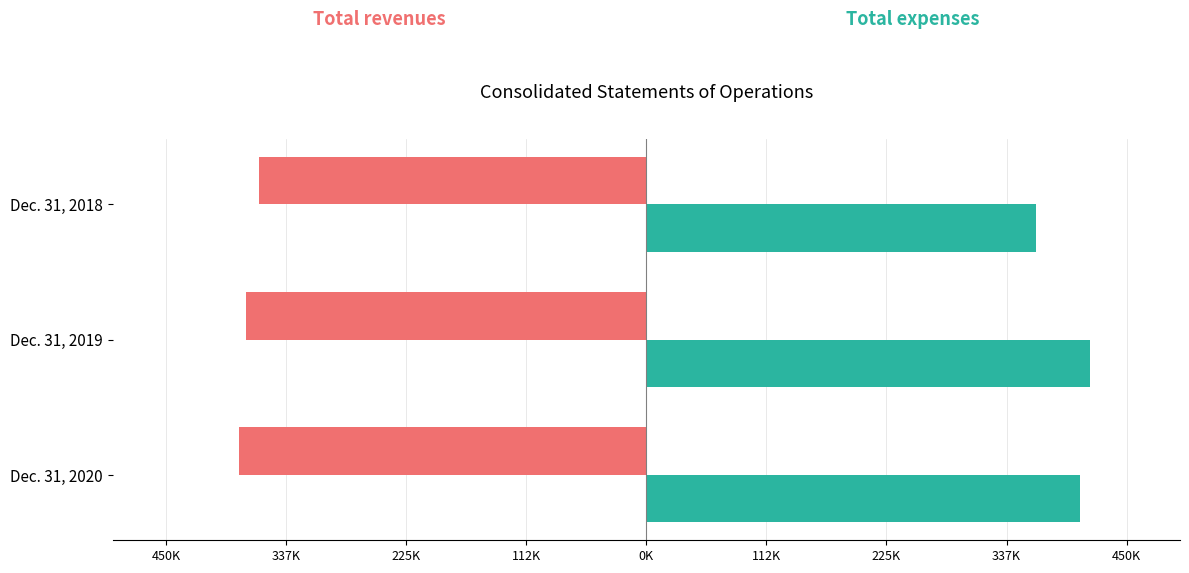

Is it true that Total expenses equals 140454 at Dec. 31, 2019?

False